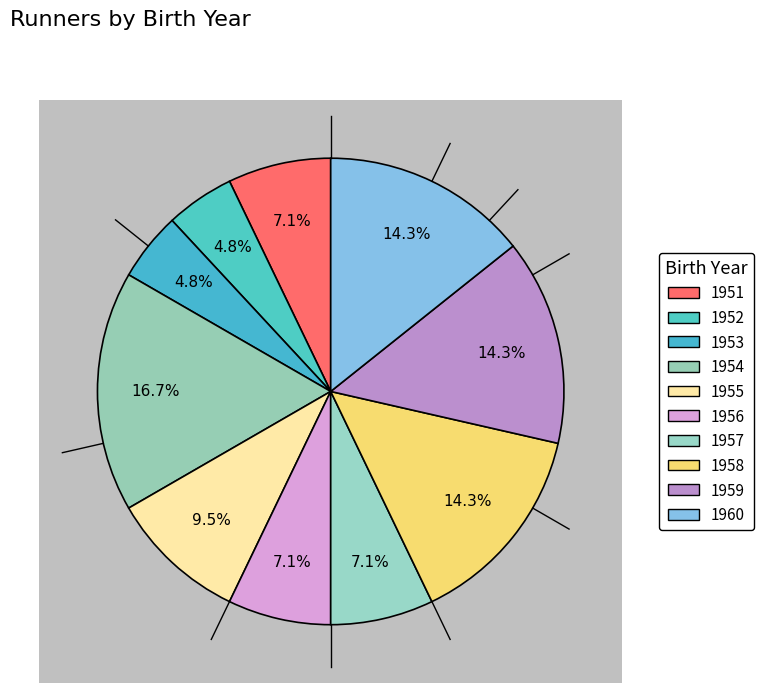

Count the number of slices in the pie.

10